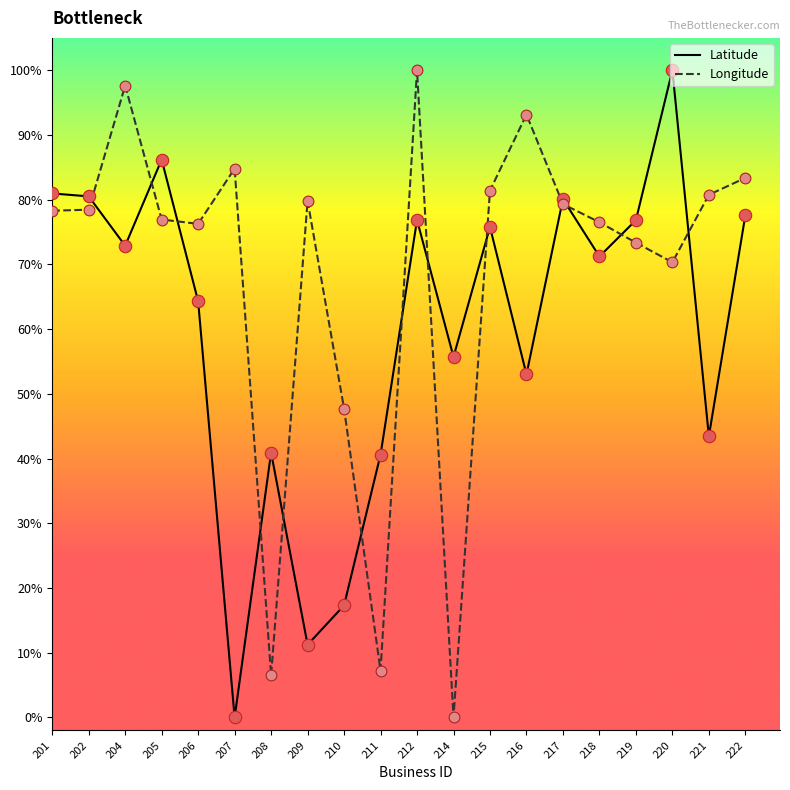

At how many categories does at least one series exceed 3?

20